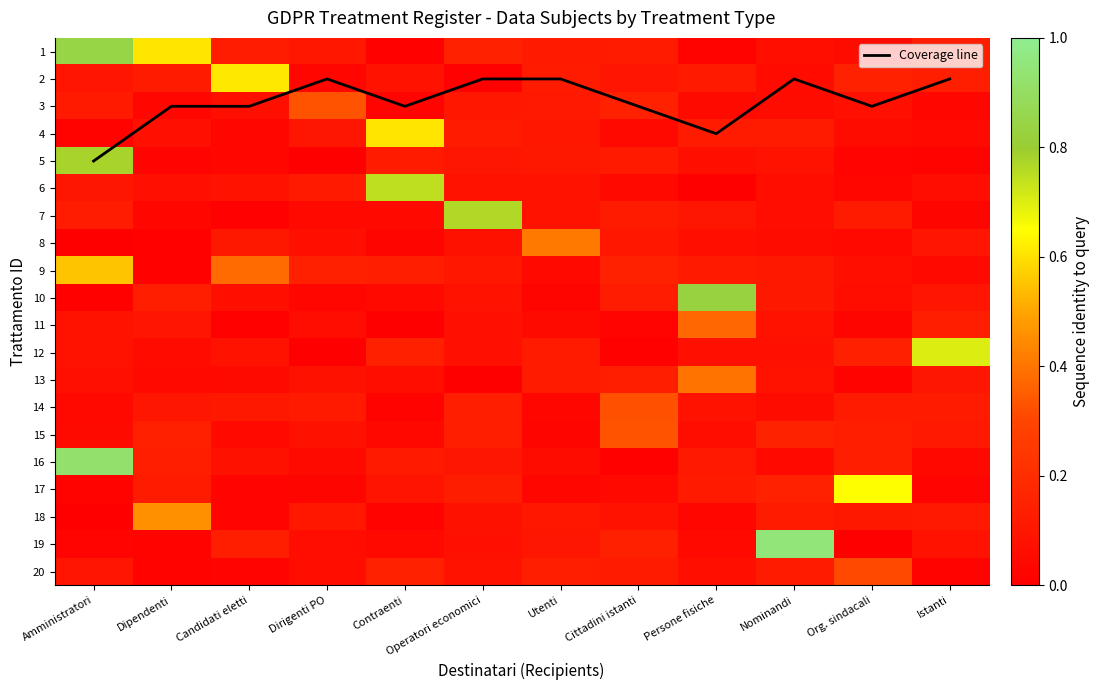

Which series has the largest range (max minus min)?

Coverage line